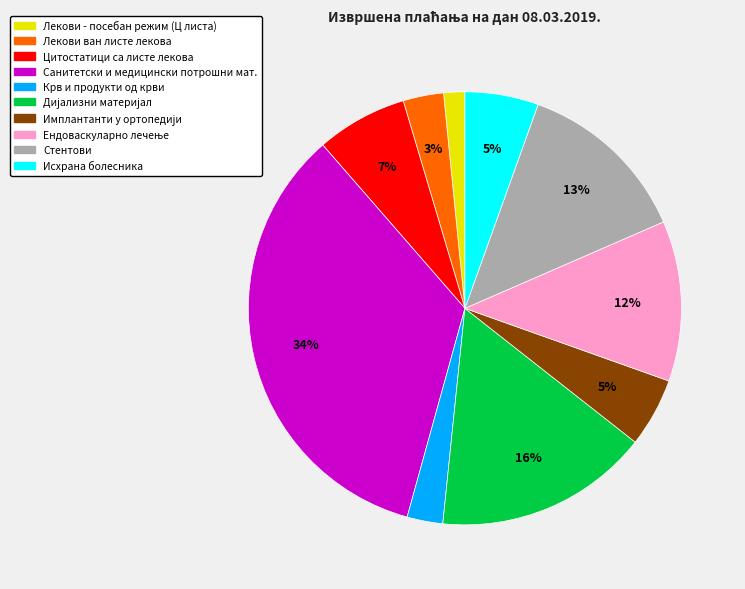

Does any single category account for the majority?

No